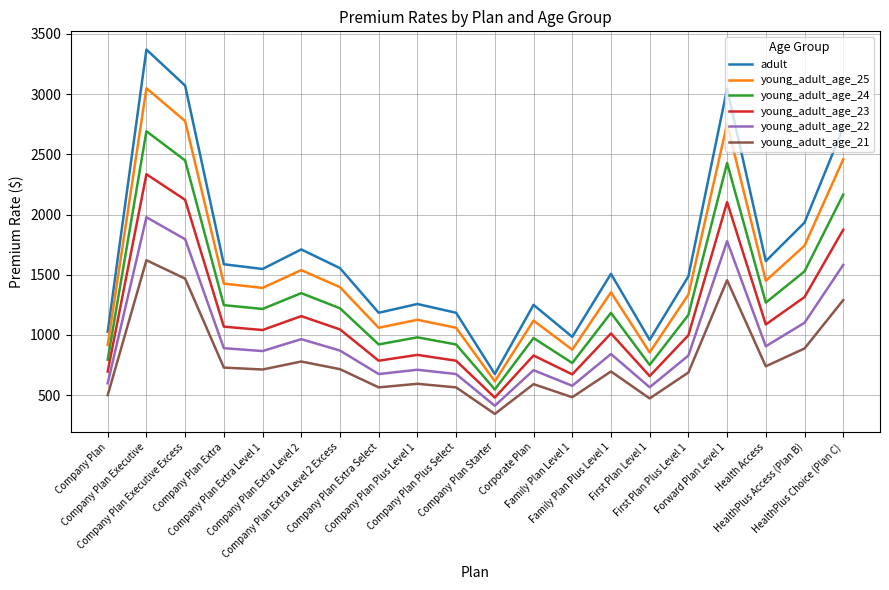

True or false: young_adult_age_24 and young_adult_age_22 intersect in this chart.

False